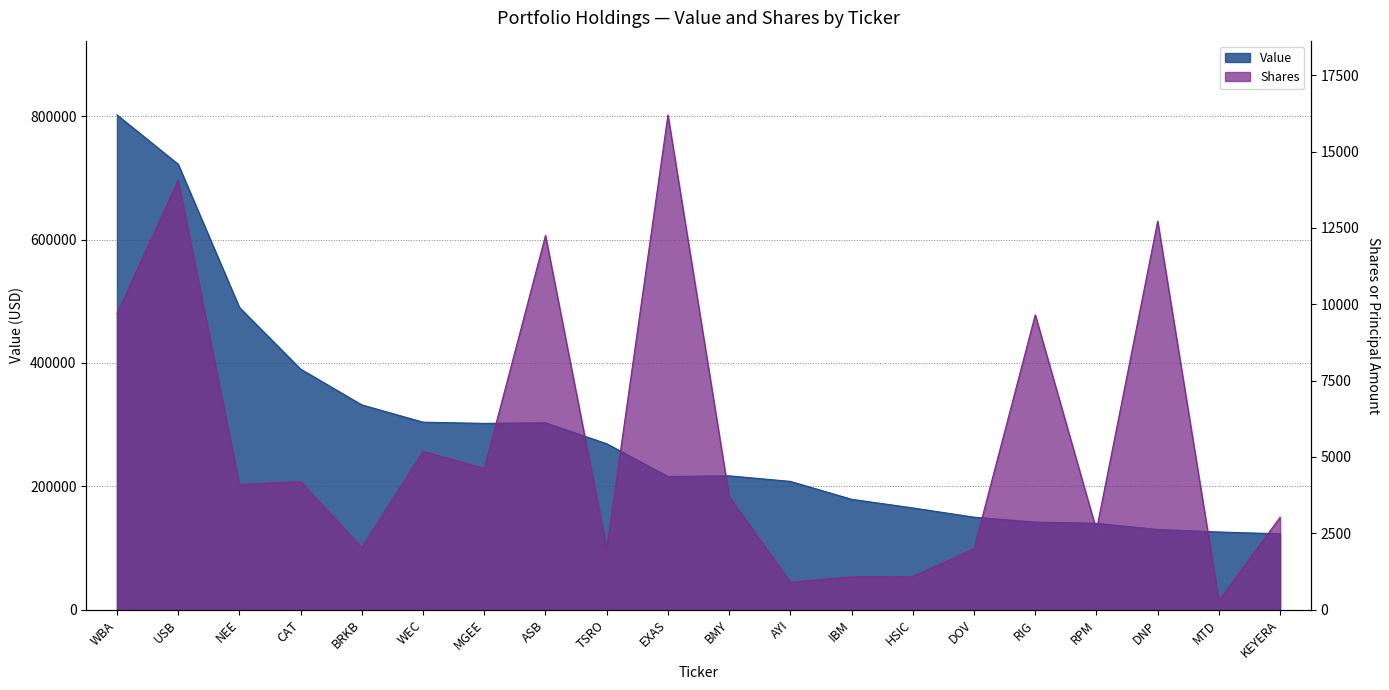

At which label is Value closest to 462500?

NEE